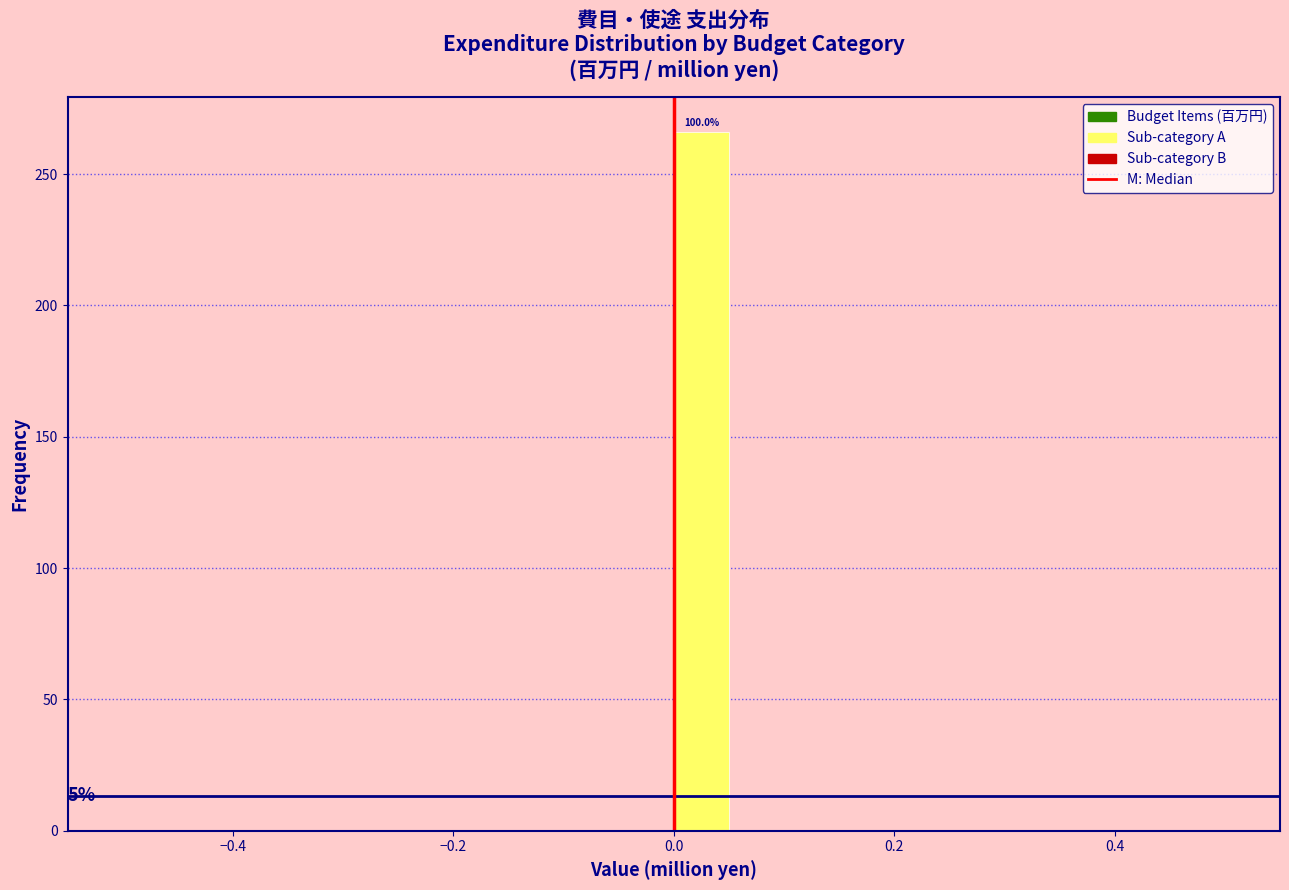

Read against the x-axis, roughly where is the centre of the tallest bar?

0.02